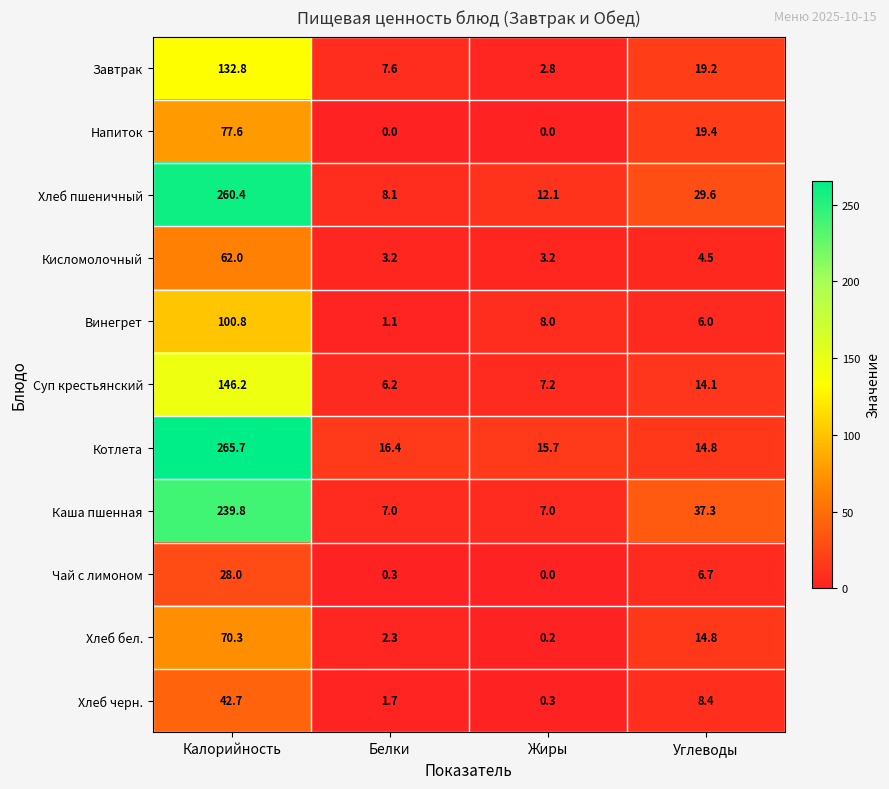

At which label is Хлеб черн. closest to 21?

Углеводы